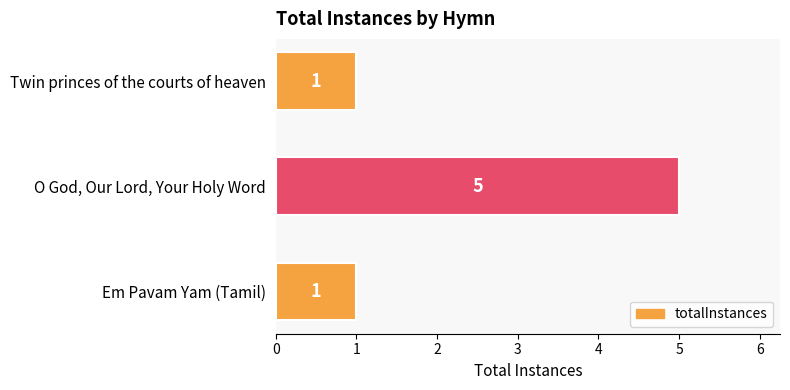

Count the values in the range 1 to 5.

3